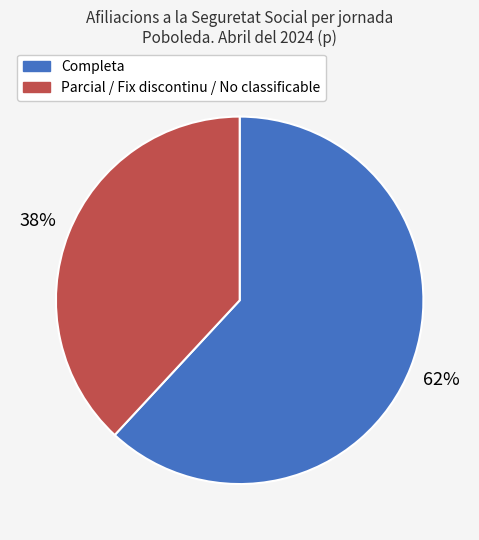

The Parcial / Fix discontinu / No classificable slice represents 38% of the pie. True or false?

True